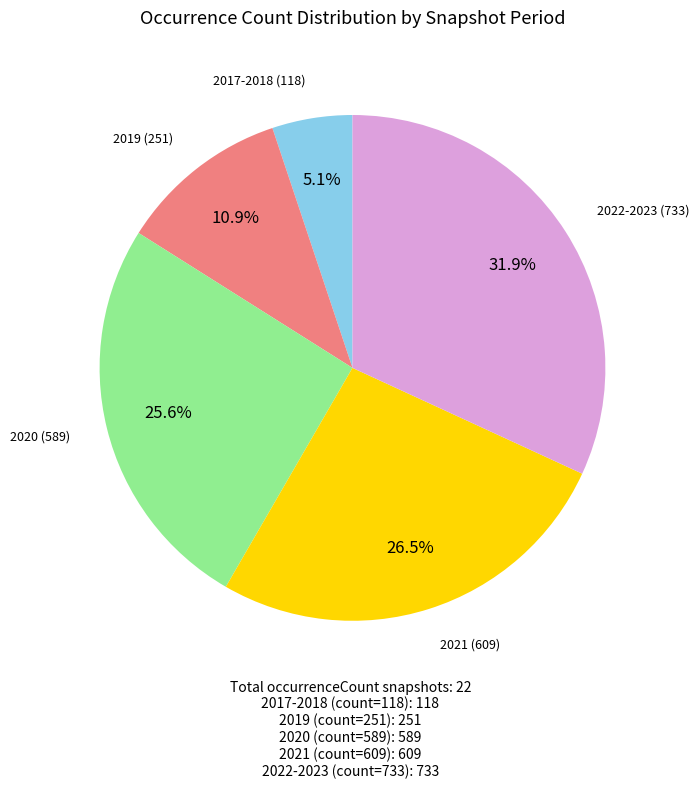

How many segments does this pie chart have?

5